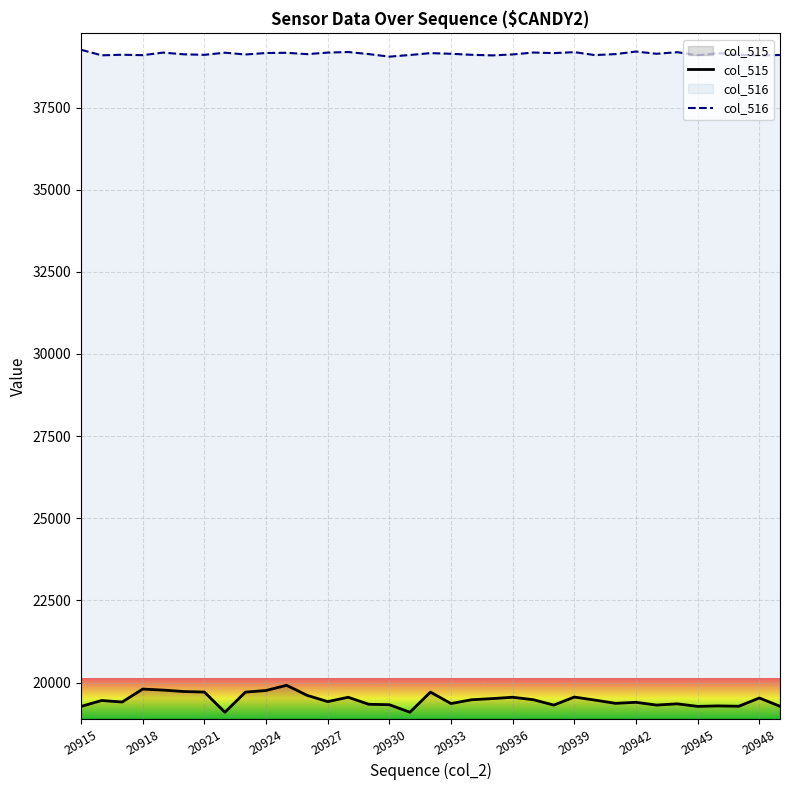

Rank the series by their average value, from lowest to highest.

col_515, col_516